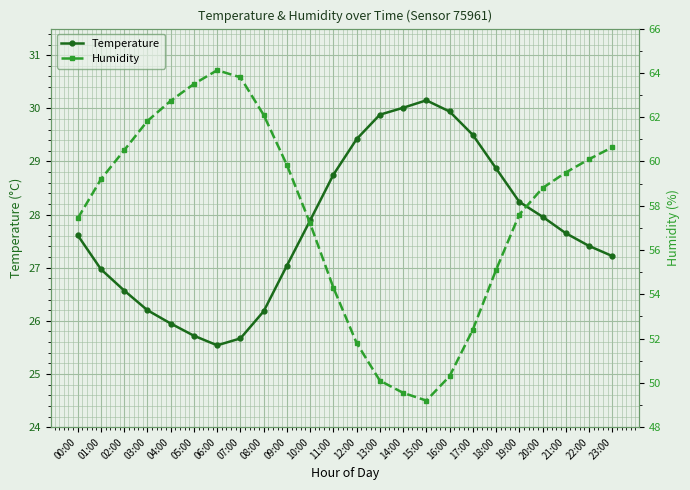

Reading left to right, list all the values displayed in this chart.

Temperature: 27.6	27.0	26.6	26.2	25.9	25.7	25.5	25.7	26.2	27.0	27.9	28.8	29.4	29.9	30.0	30.1	29.9	29.5	28.9	28.2	28.0	27.6	27.4	27.2
Humidity: 57.4	59.2	60.5	61.8	62.7	63.5	64.1	63.8	62.1	59.8	57.2	54.3	51.8	50.1	49.5	49.2	50.3	52.4	55.1	57.6	58.8	59.5	60.1	60.6